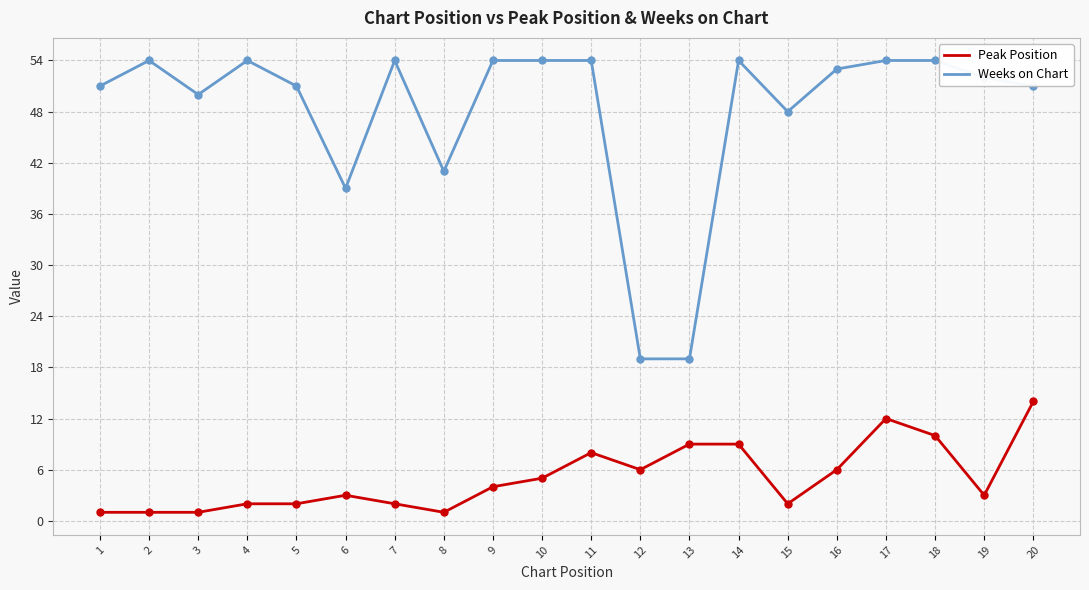

Rank the series by their maximum value, from highest to lowest.

Weeks on Chart, Peak Position